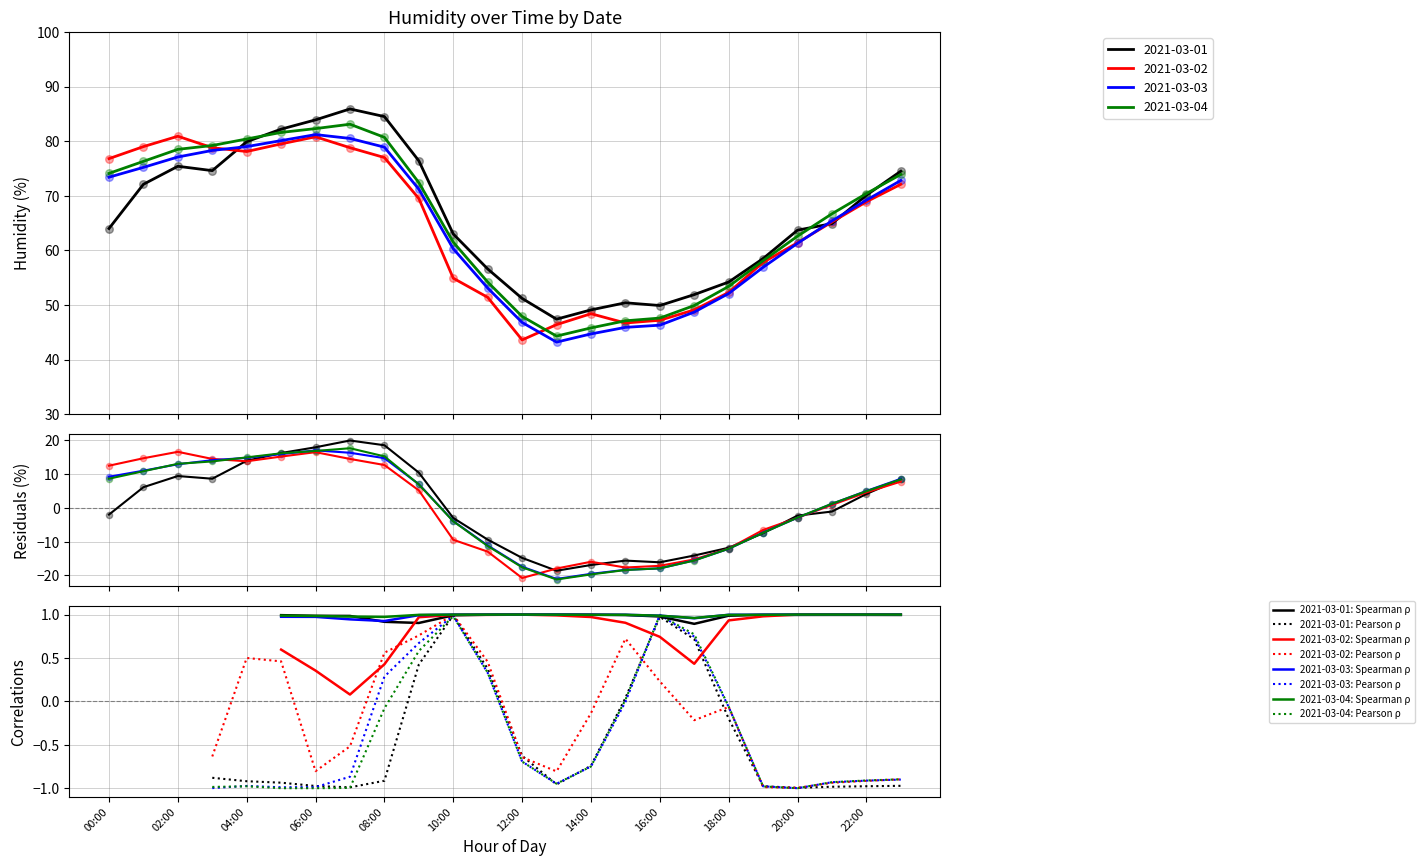

Which series has the largest total across all categories?

2021-03-01